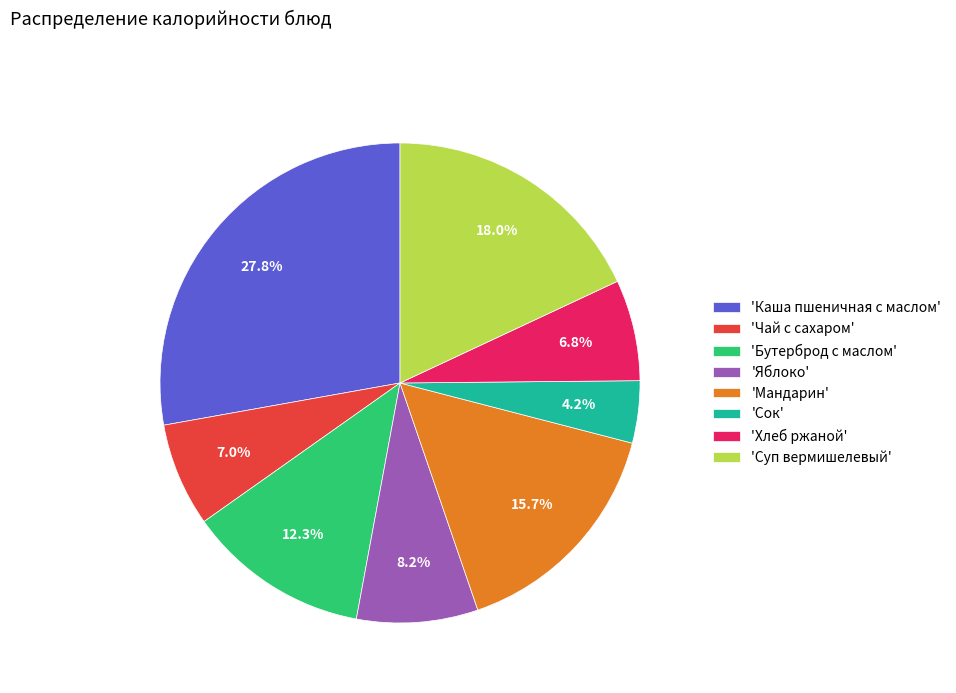

Which category has the smallest portion of the pie?

'Сок'